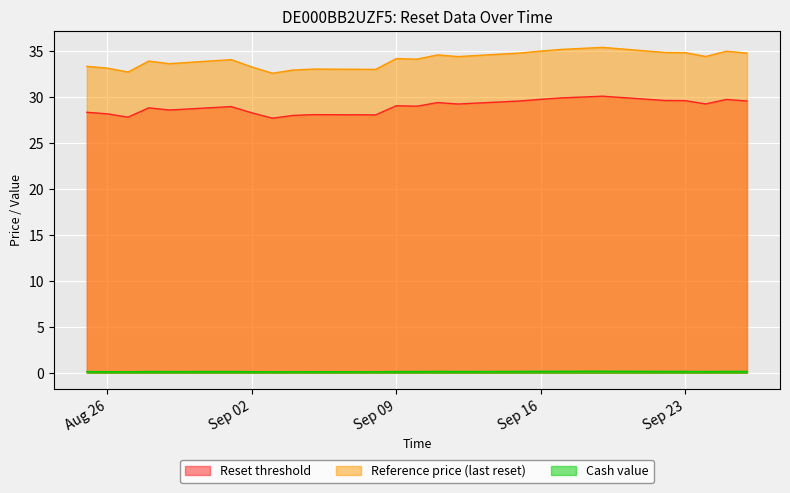

Rank the series by their maximum value, from lowest to highest.

Cash value, Reset threshold, Reference price (last reset)